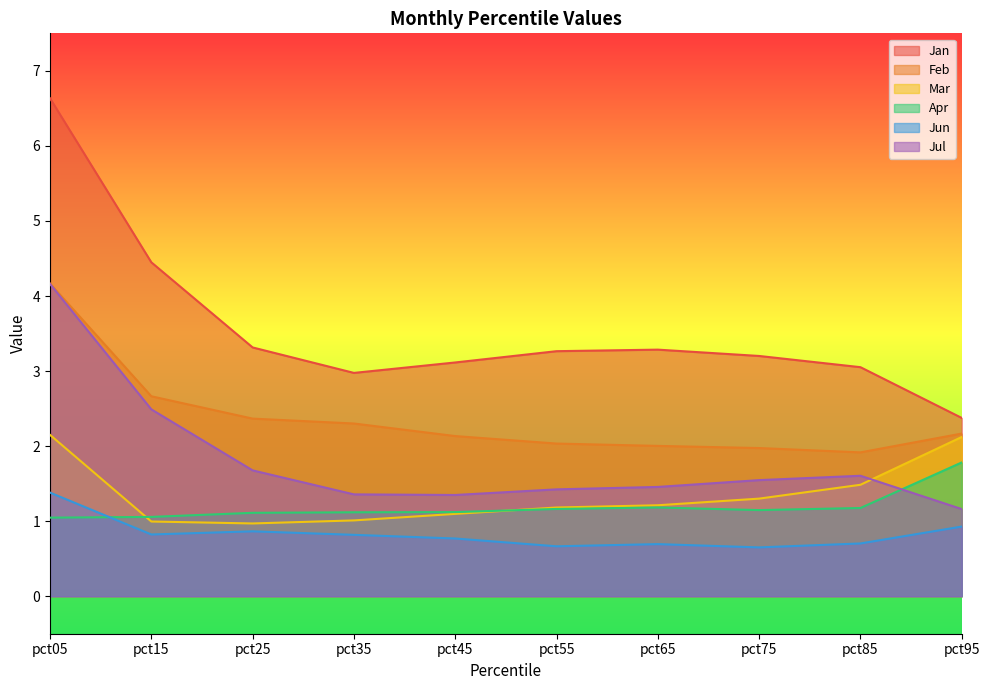

Where is the first local maximum for Jul?

pct85